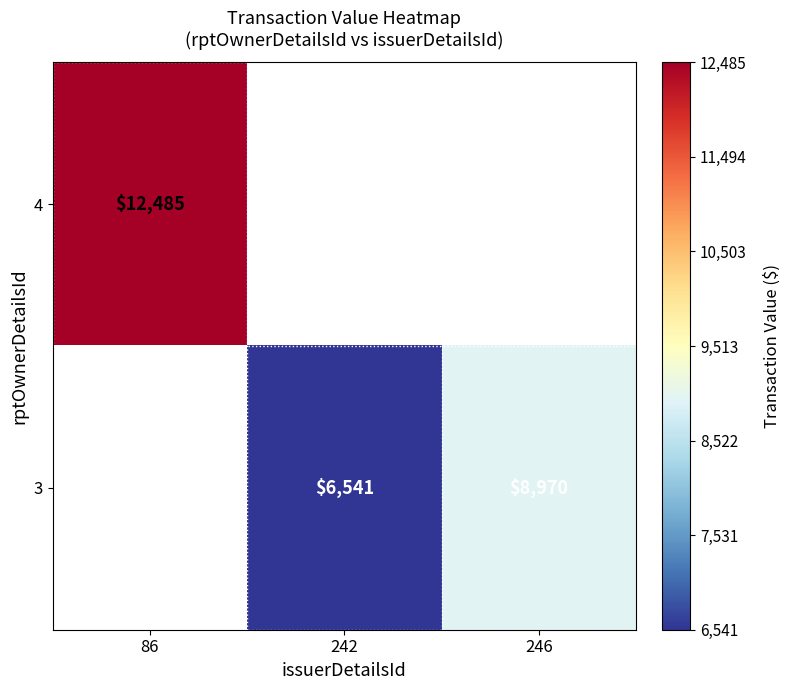

The 4 series shows 6033 at 86. True or false?

False